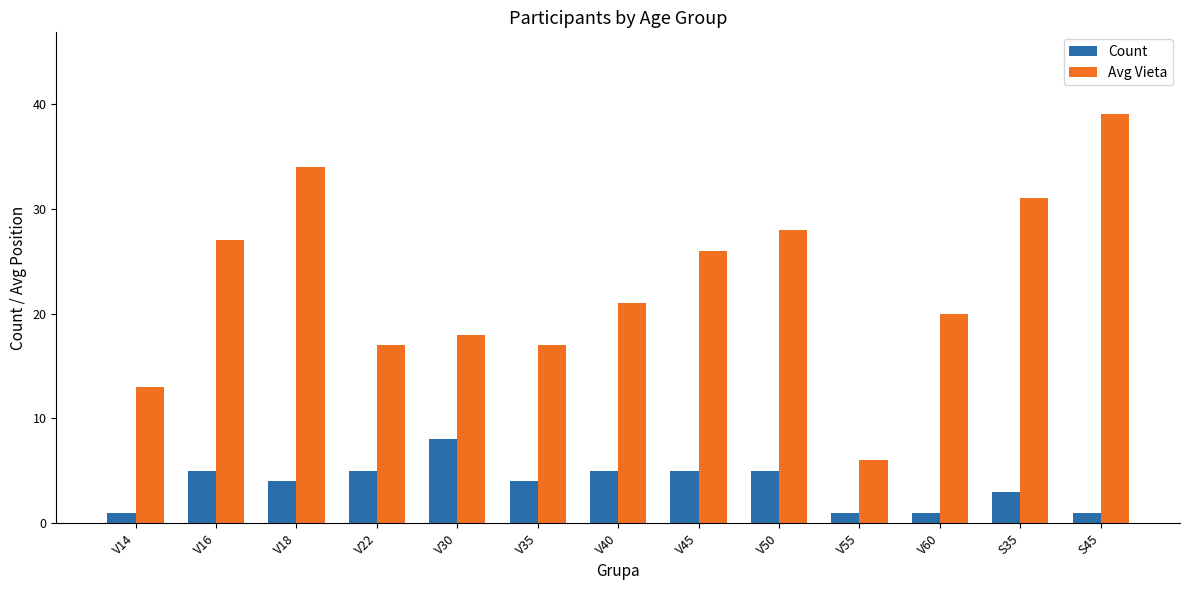

List the series in order of their overall mean, highest first.

Avg Vieta, Count